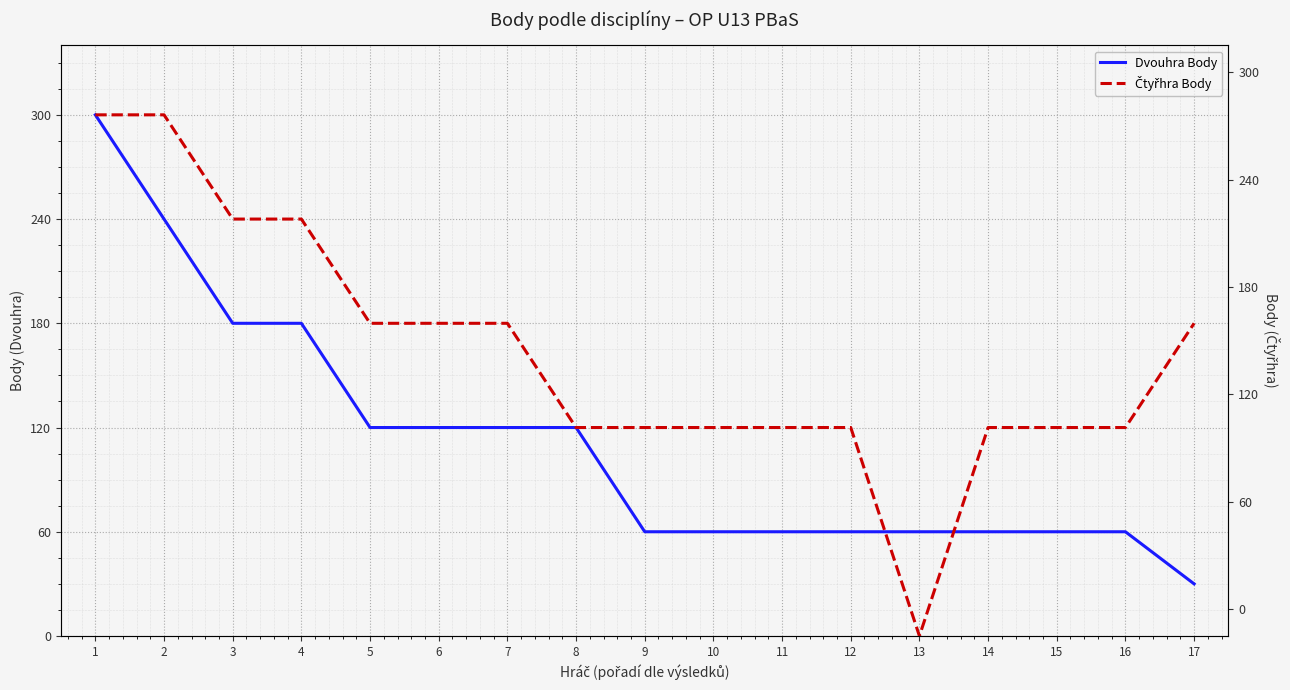

What are all the series names shown in the legend?

Dvouhra Body, Čtyřhra Body